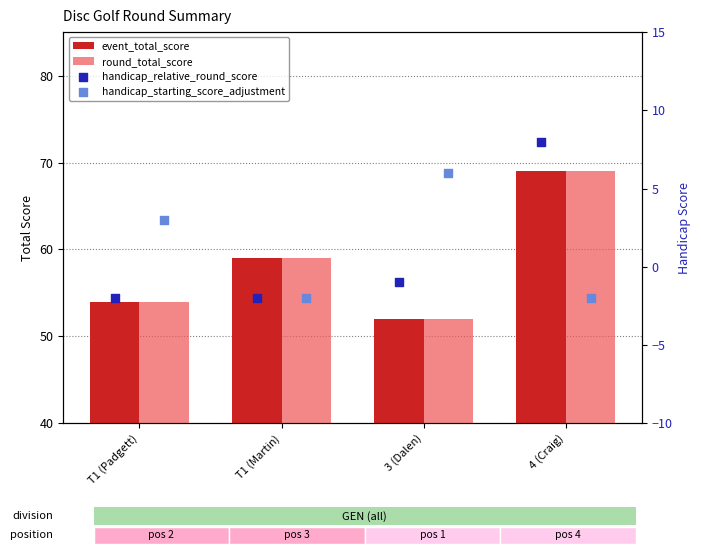

What is the total value across all series at T1 (Martin)?

114